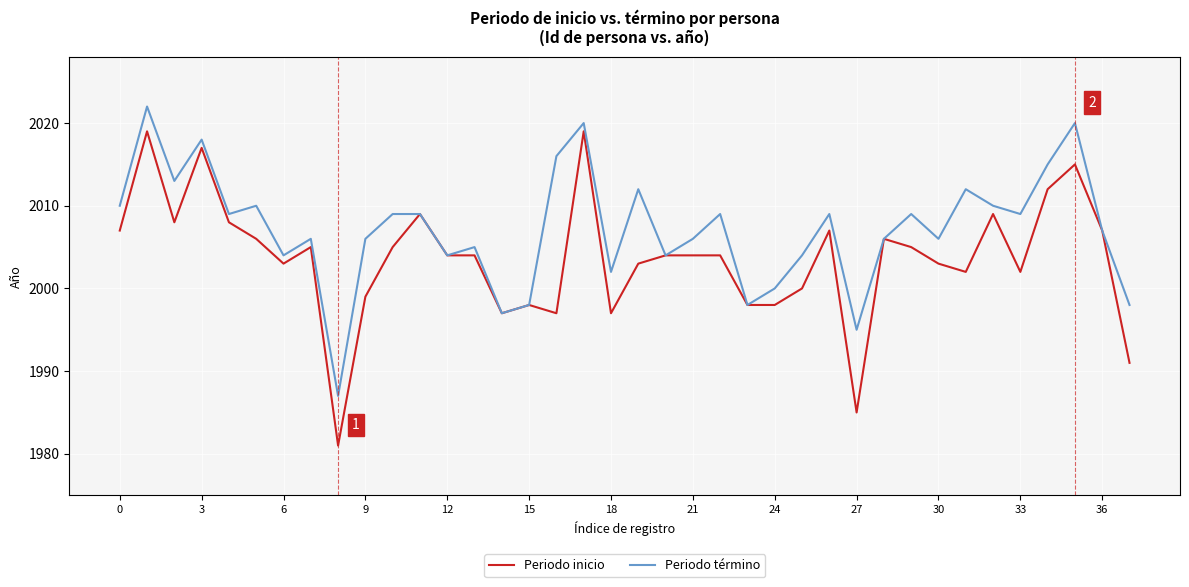

Which series has the largest total across all categories?

Periodo término